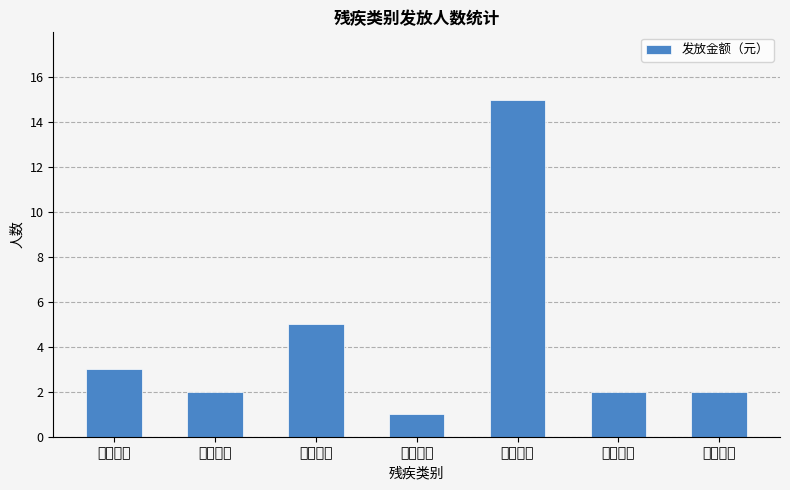

What is the greatest value displayed?

15